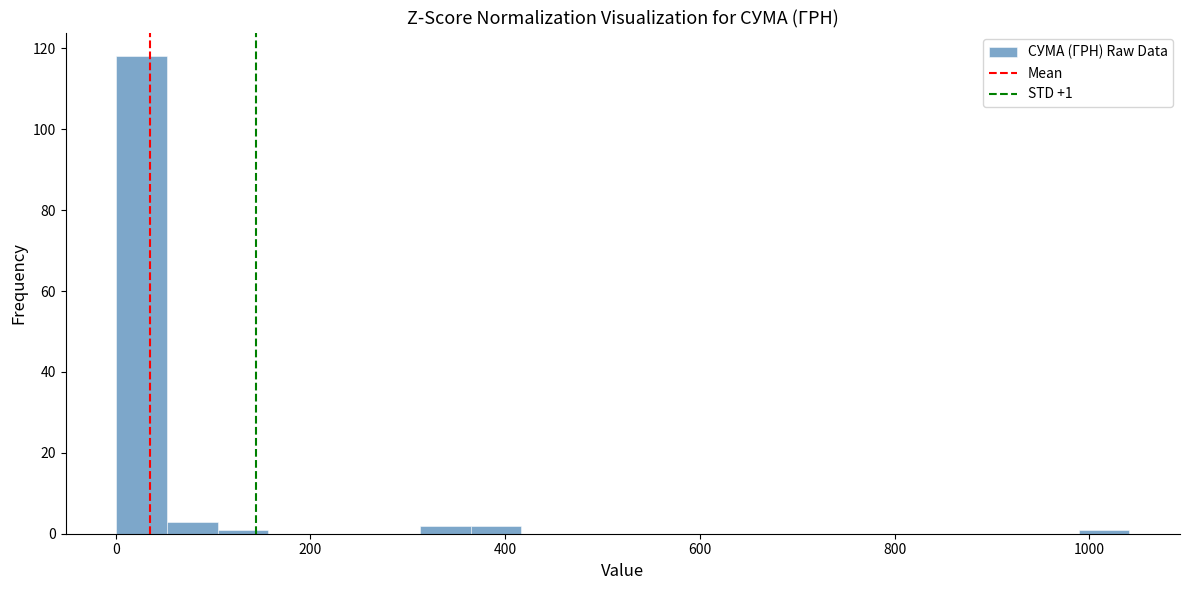

Around what value on the x-axis is the tallest bar? Give the approximate position of its centre, as read against the axis.

20